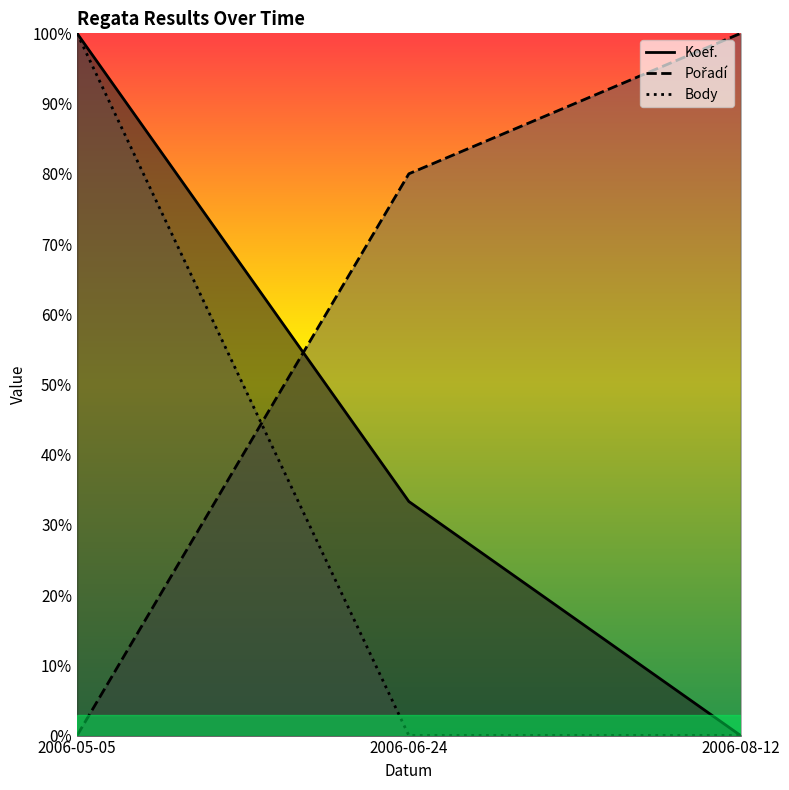

How many values in Body are above zero?

1